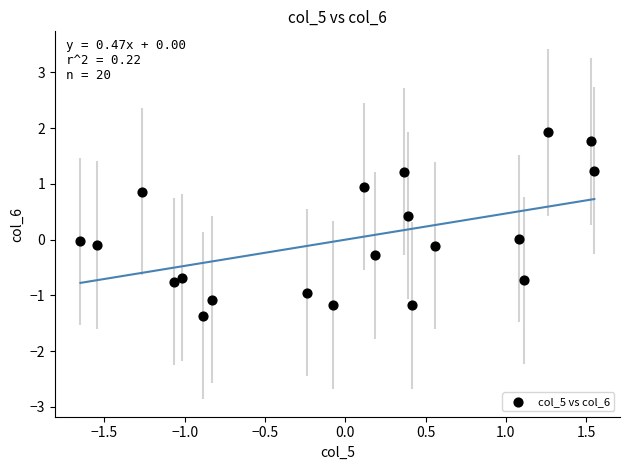

What is the range of X values (max minus min)?

3.2